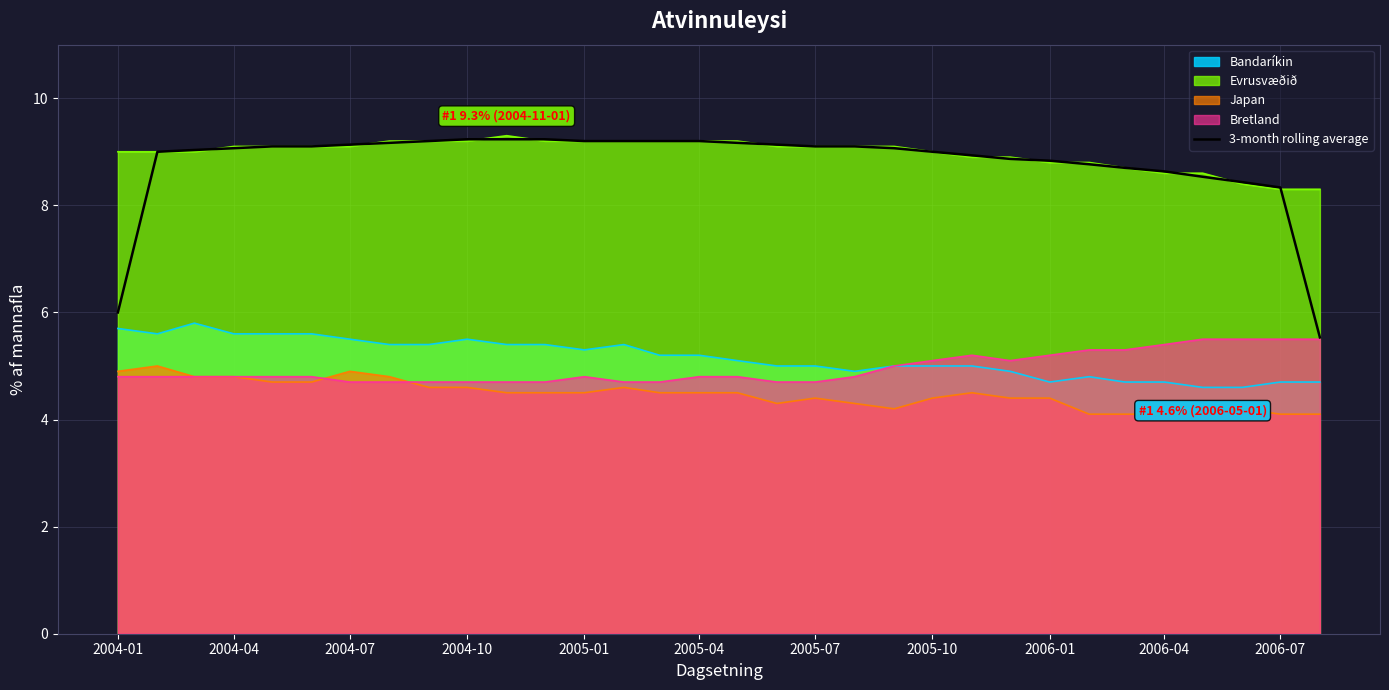

What is the spread (max minus min) of values at 2005-07?

4.7